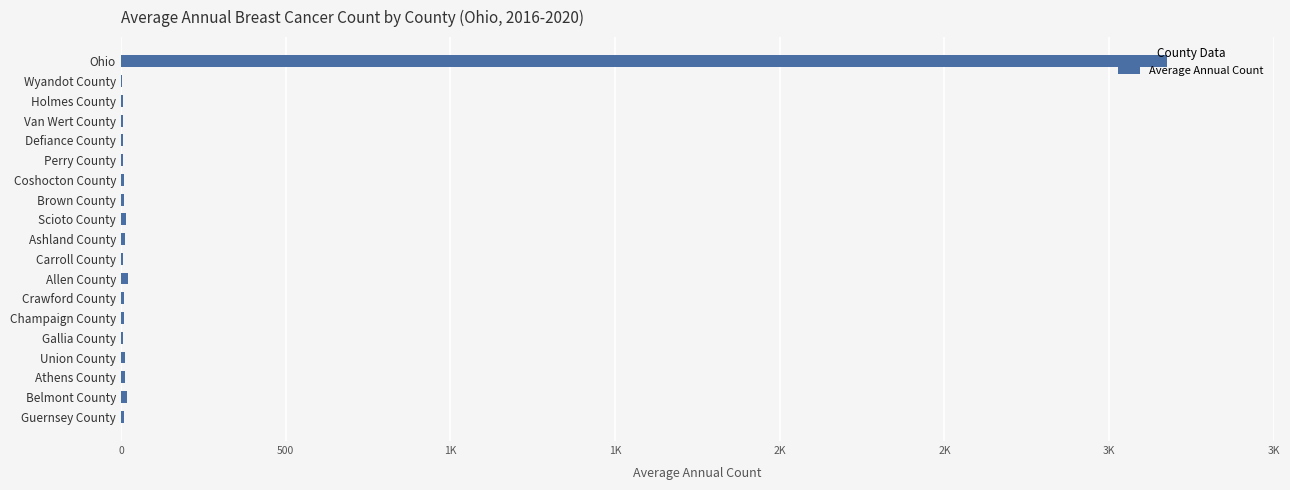

What is the difference between the second highest and second lowest values?

16